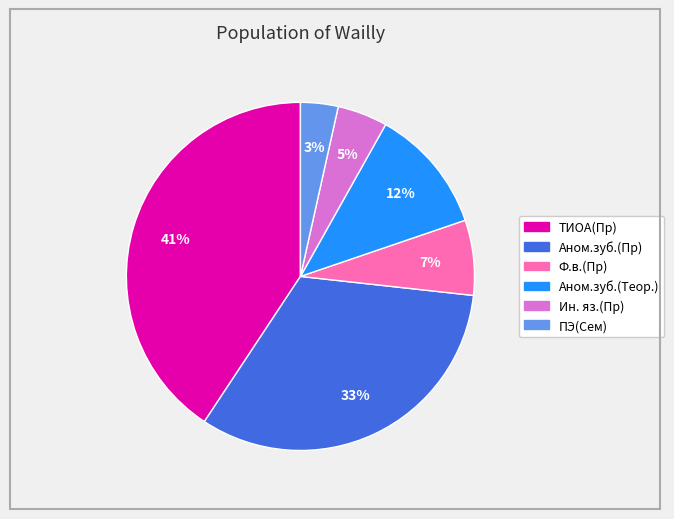

Rank the categories by value from highest to lowest.

ТИОА(Пр), Аном.зуб.(Пр), Аном.зуб.(Теор.), Ф.в.(Пр), Ин. яз.(Пр), ПЭ(Сем)